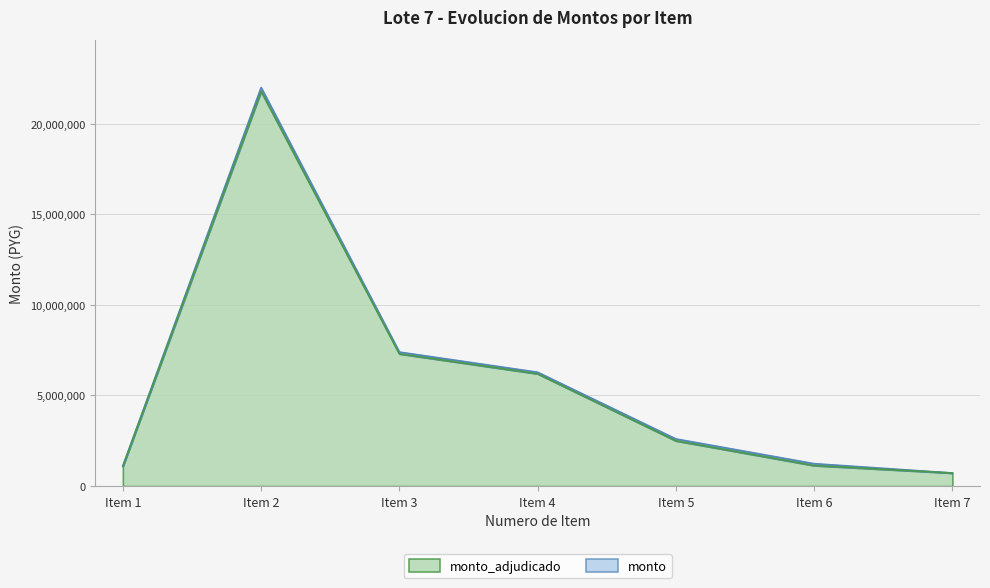

At Item 6, list the series in order from smallest to largest.

monto_adjudicado, monto